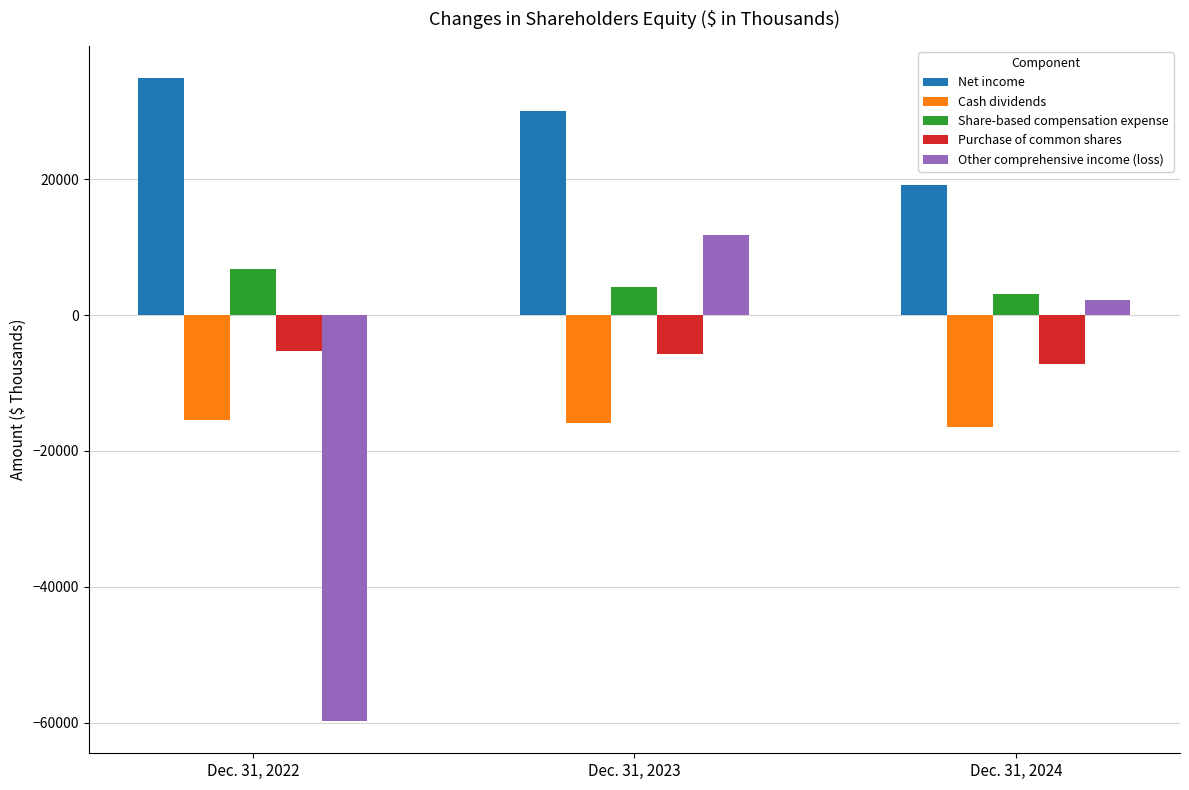

Count the Other comprehensive income (loss) values in the range -59774 to 11852.

3